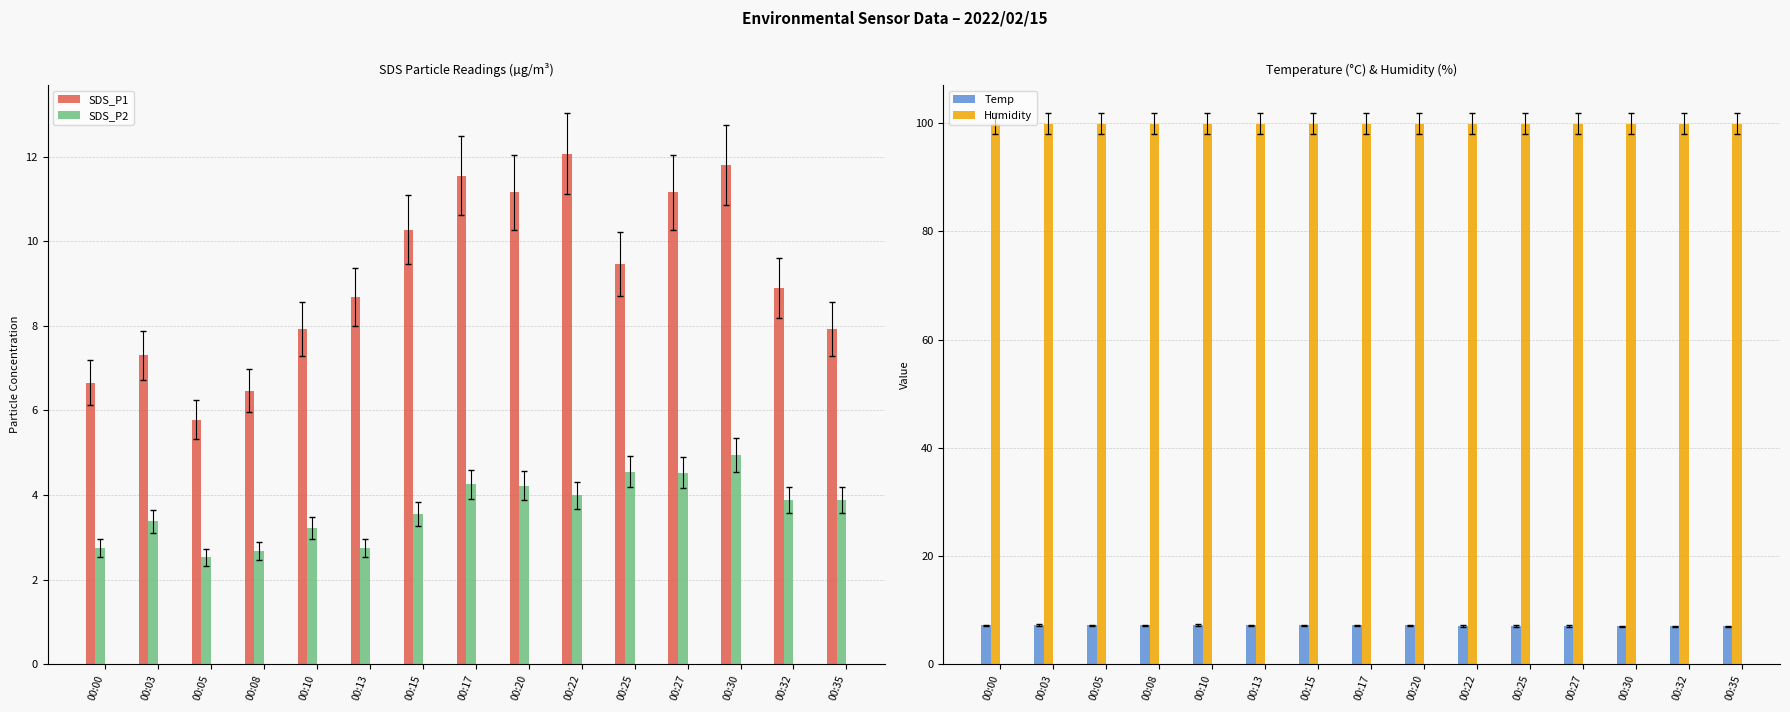

What is the value of the SDS_P1 bar at the 4th from the left?

6.5